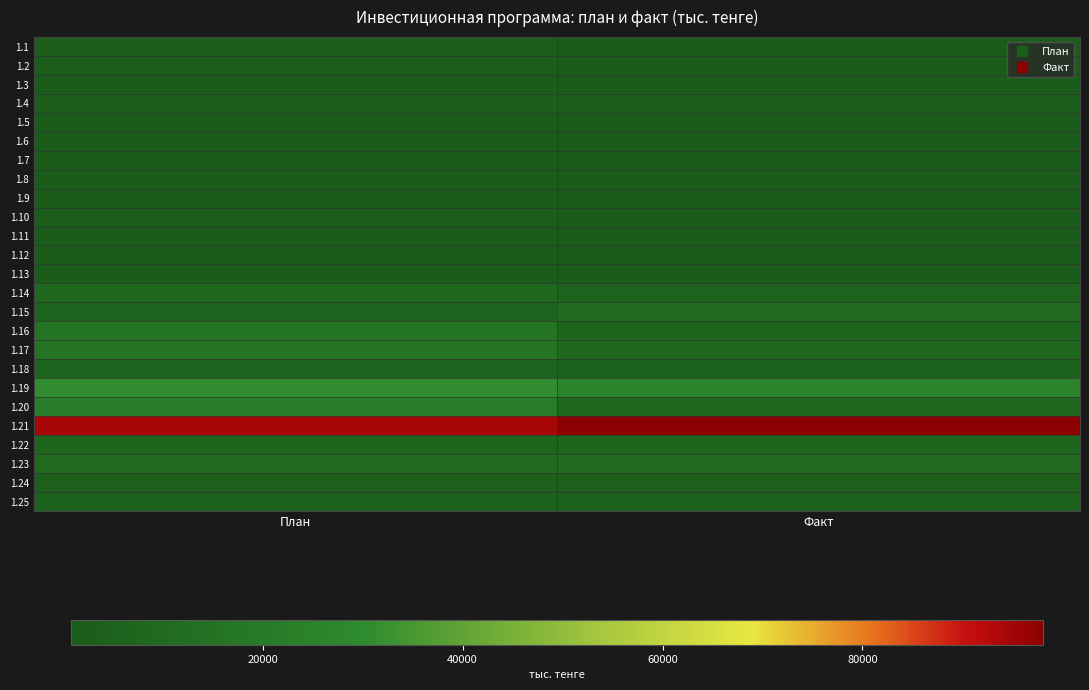

What is the total value across all series at Факт?

215004.2